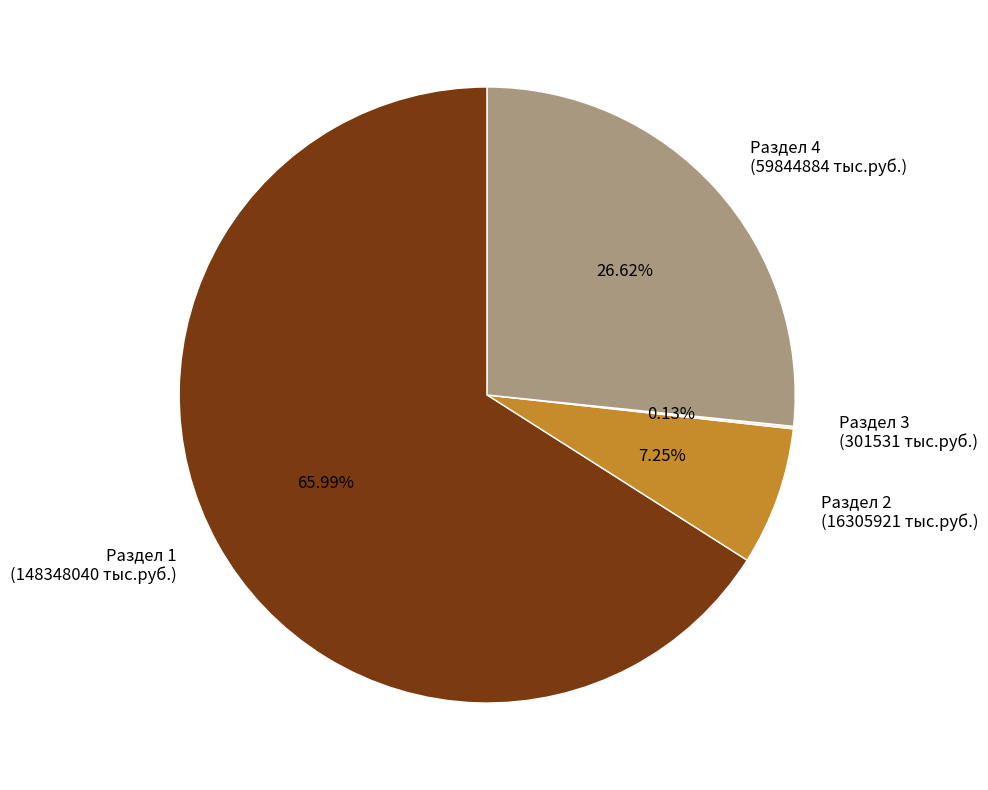

What is the ratio of the value at Раздел 1 (148348040 тыс.руб.) to the value at Раздел 4 (59844884 тыс.руб.)?

2.5